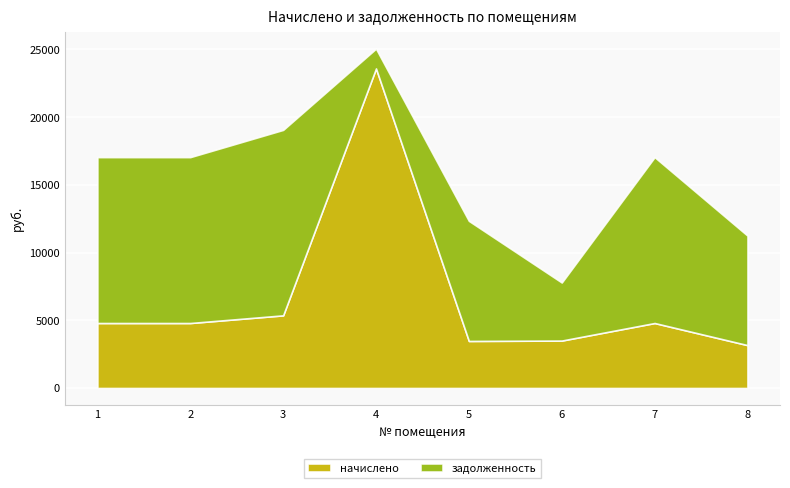

How many distinct data groups are displayed?

2